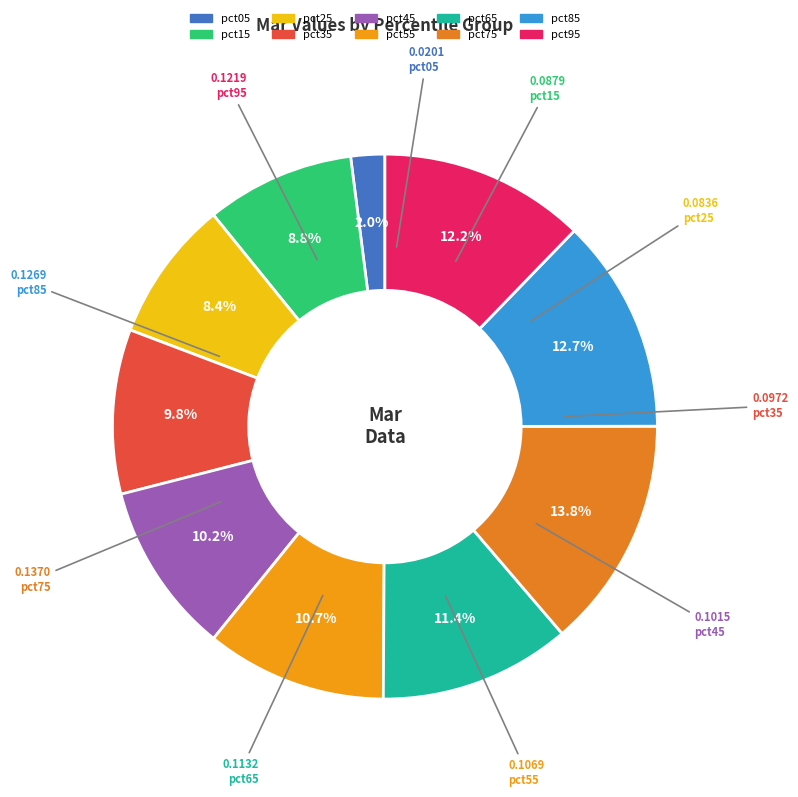

Which category has the biggest portion of the pie?

pct75